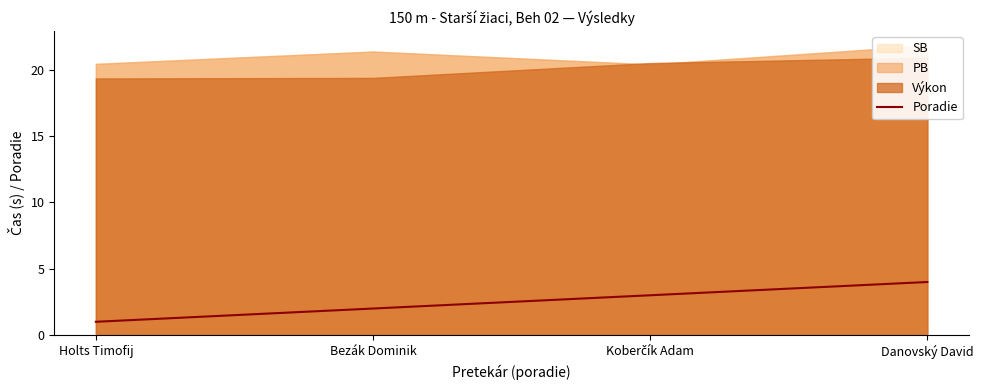

Which has a higher value, Bezák Dominik or Holts Timofij?

Bezák Dominik